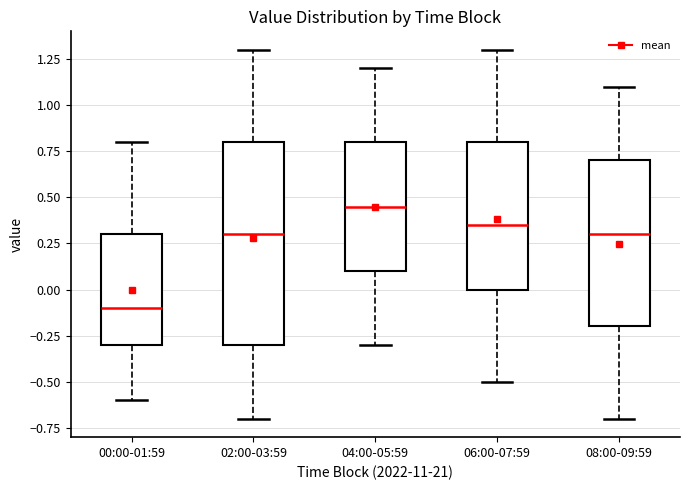

Which box has the highest median line?

04:00-05:59